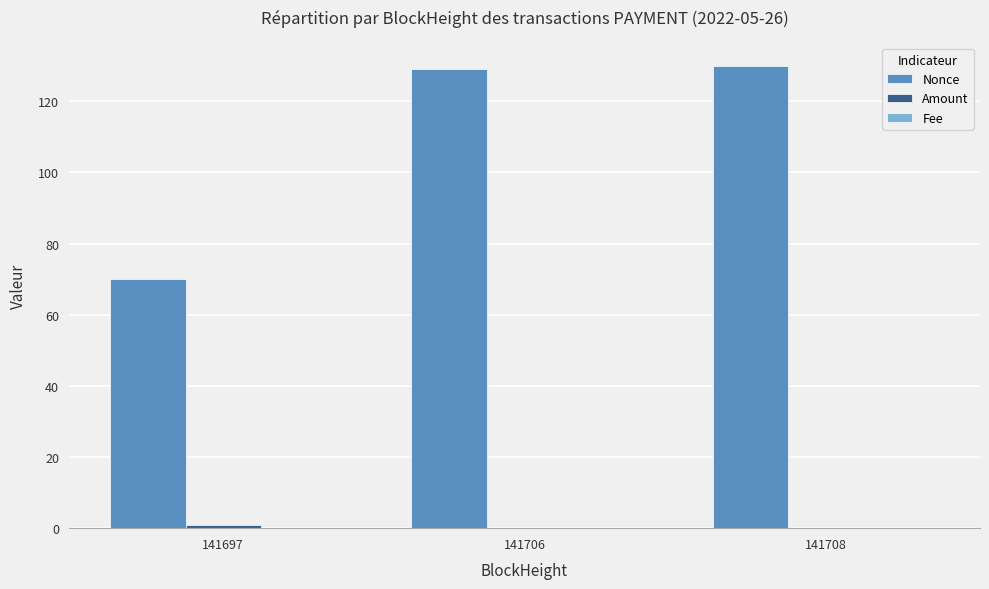

Which series has the largest total across all categories?

Nonce